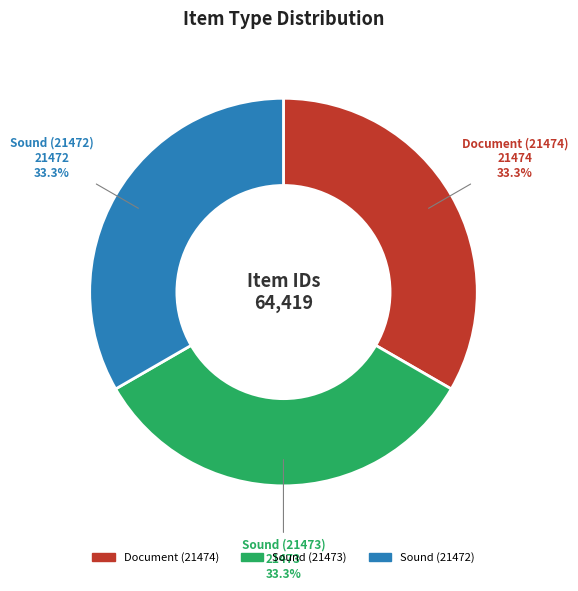

What is the ratio of the value at Document (21474) to the value at Sound (21473)?

1.0